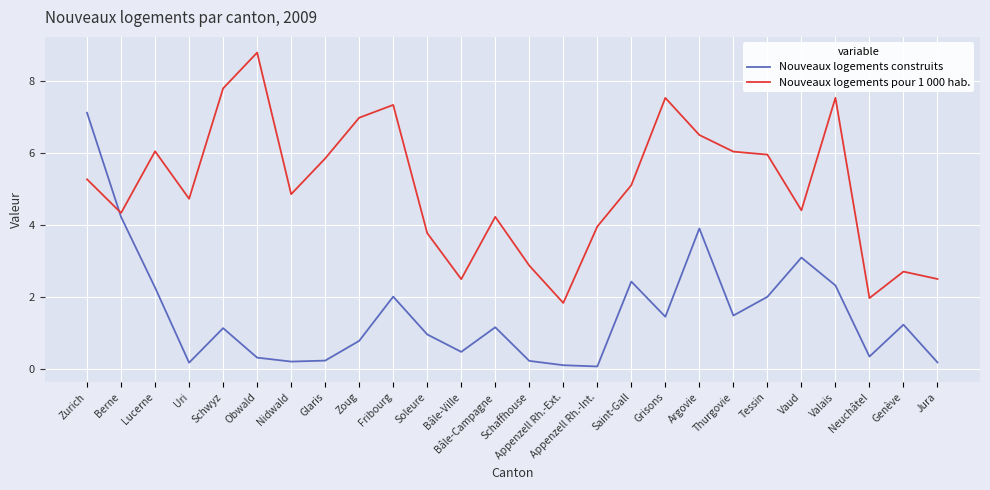

List the series in order of their peak value, lowest first.

Nouveaux logements construits, Nouveaux logements pour 1 000 hab.